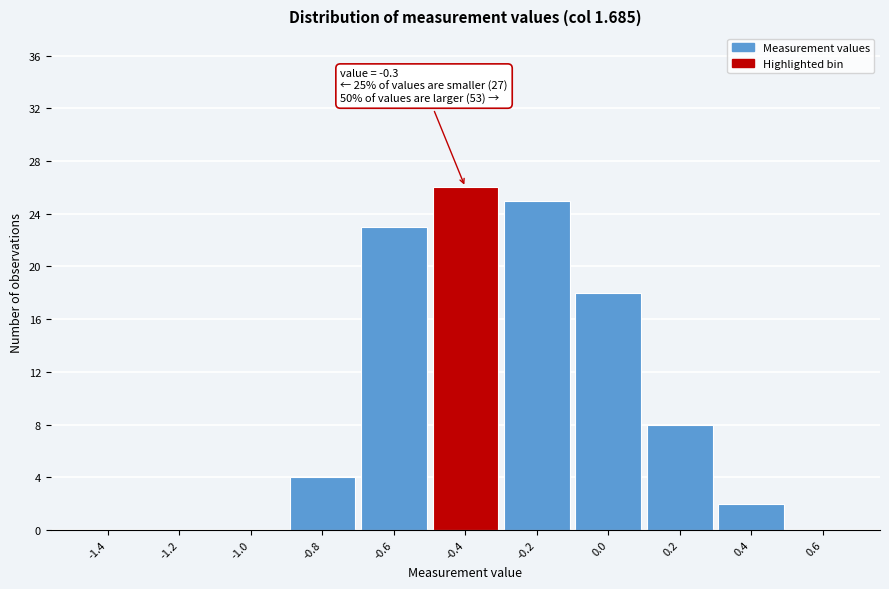

Reading left to right, transcribe all the data shown in this chart.

-1.4=0	-1.2=0	-1.0=0	-0.8=4	-0.6=23	-0.4=26	-0.2=25	0.0=18	0.2=8	0.4=2	0.6=0